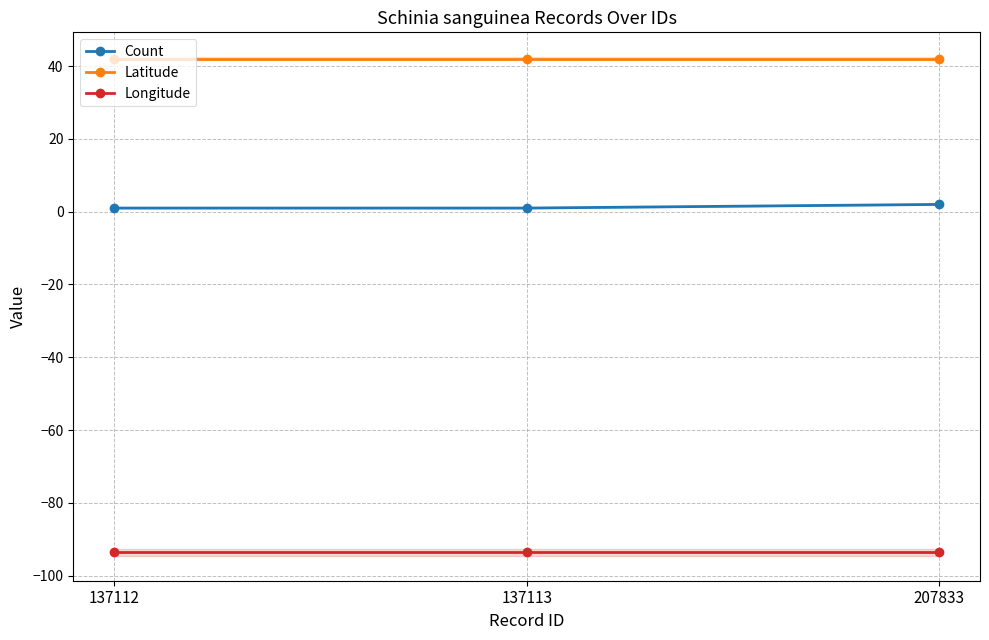

Is it true that Longitude equals -38.2 at 137113?

False